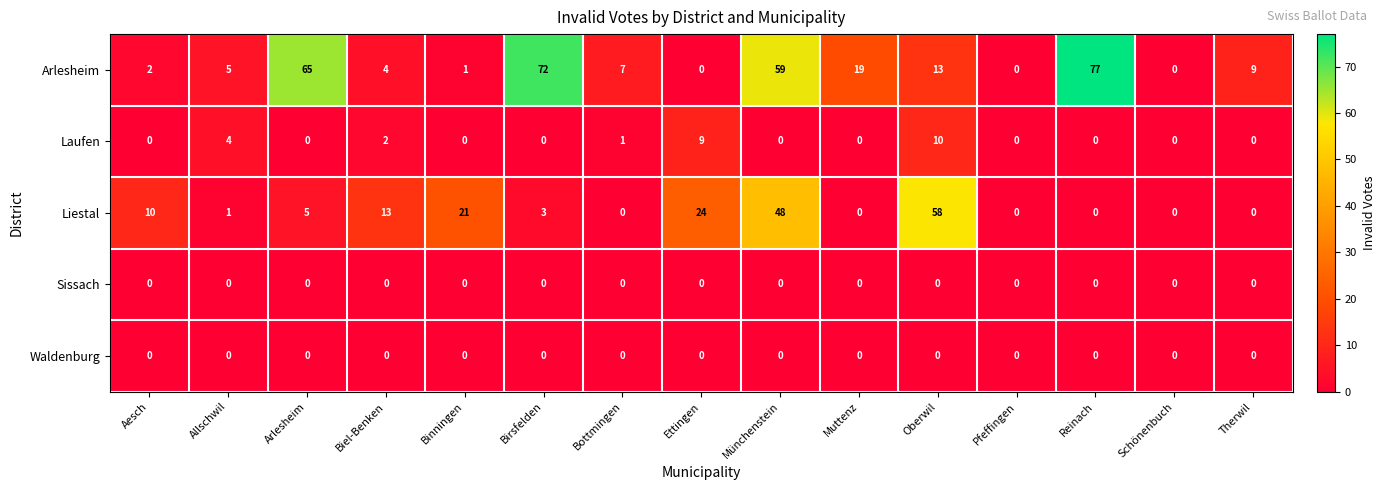

At which category is the sum across all series the highest?

Münchenstein